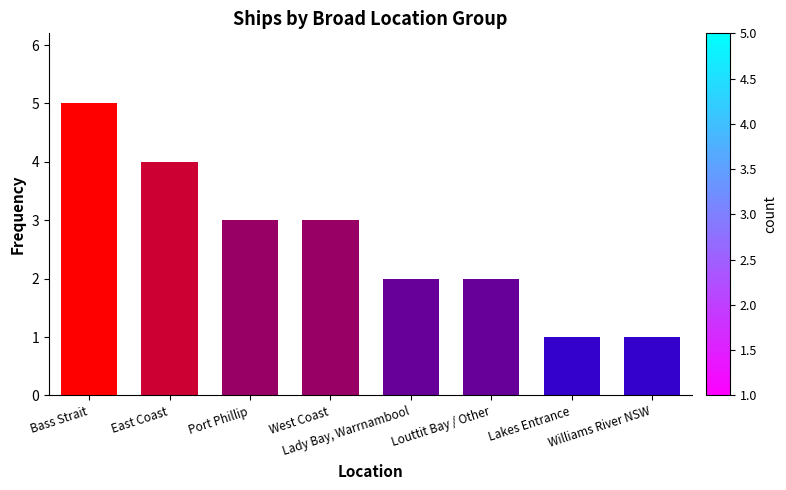

Read the value at Lakes Entrance.

1